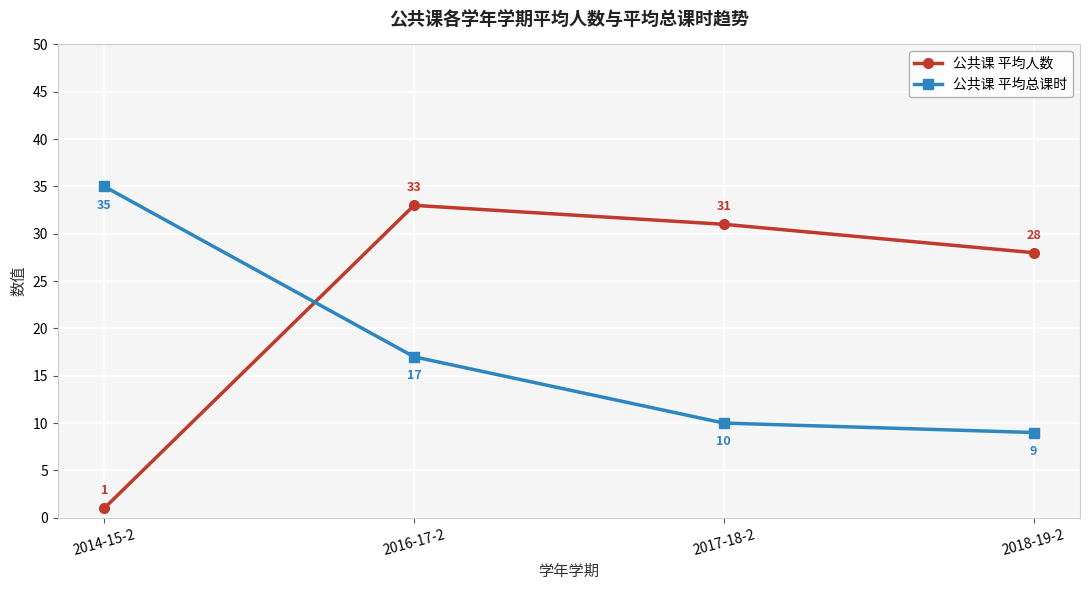

The 公共课 平均人数 series shows 46 at 2017-18-2. True or false?

False